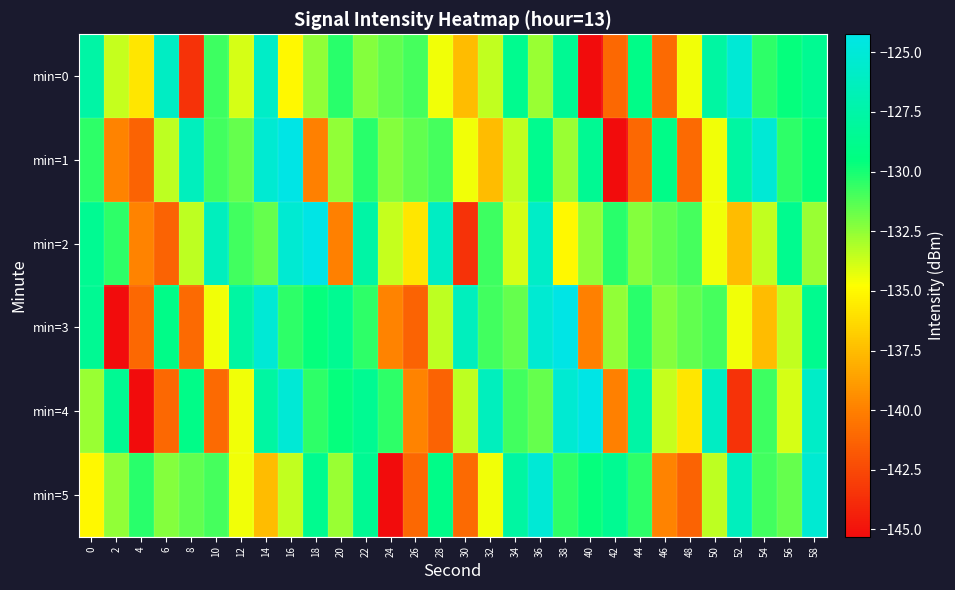

What is the total value across all series at 2?

-810.1